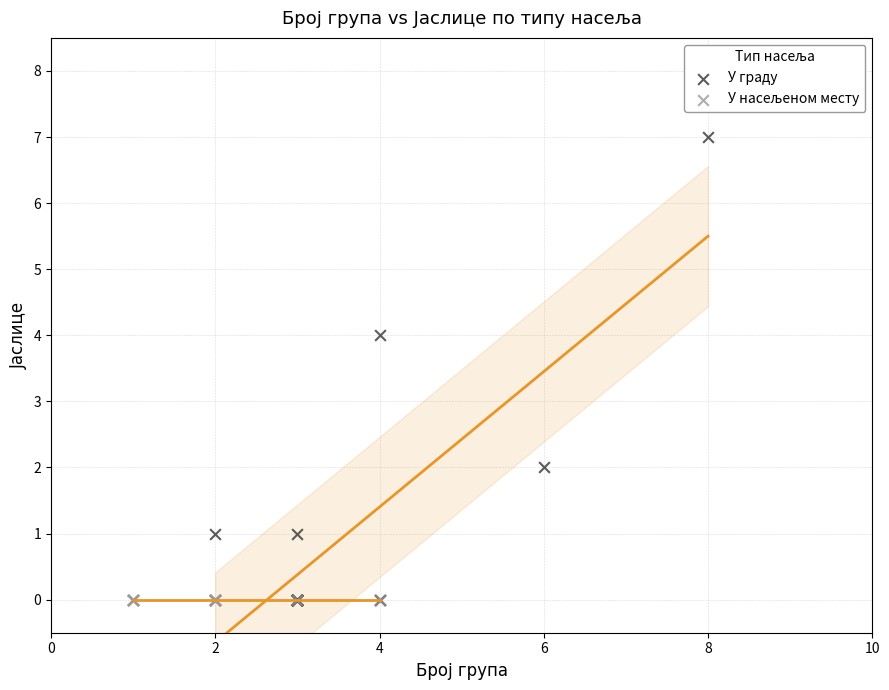

Which series reaches the maximum Y coordinate?

У граду